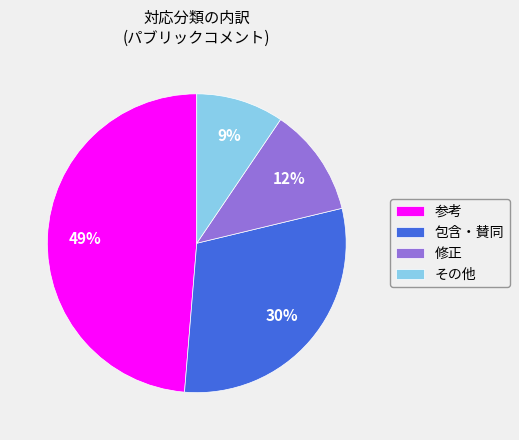

How many slices are in this pie chart?

4